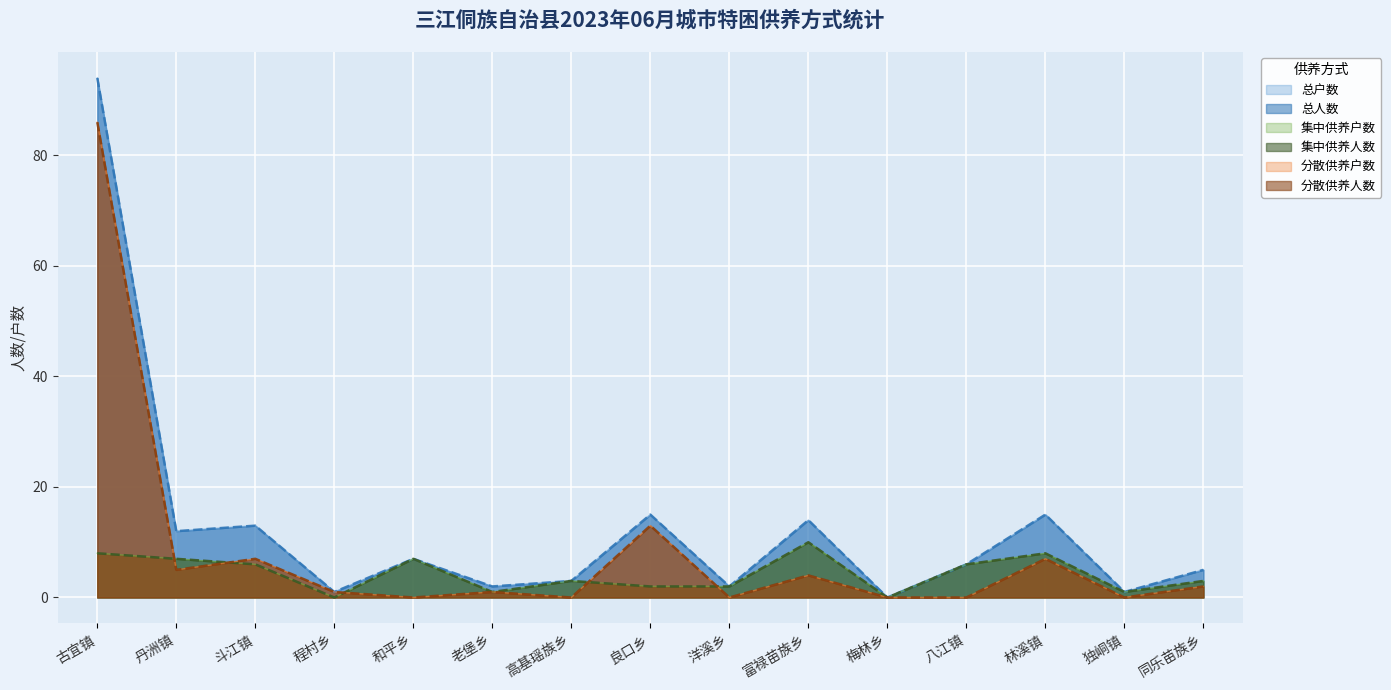

List the labels in order of 总户数 value, largest first.

古宜镇, 良口乡, 林溪镇, 富禄苗族乡, 斗江镇, 丹洲镇, 和平乡, 八江镇, 同乐苗族乡, 高基瑶族乡, 老堡乡, 洋溪乡, 程村乡, 独峒镇, 梅林乡